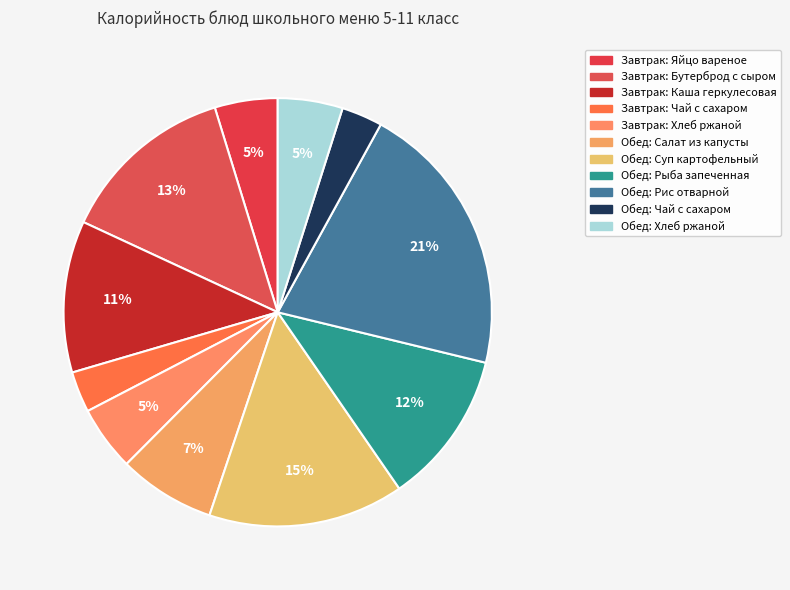

To the nearest percent, what is the average slice percentage?

9%